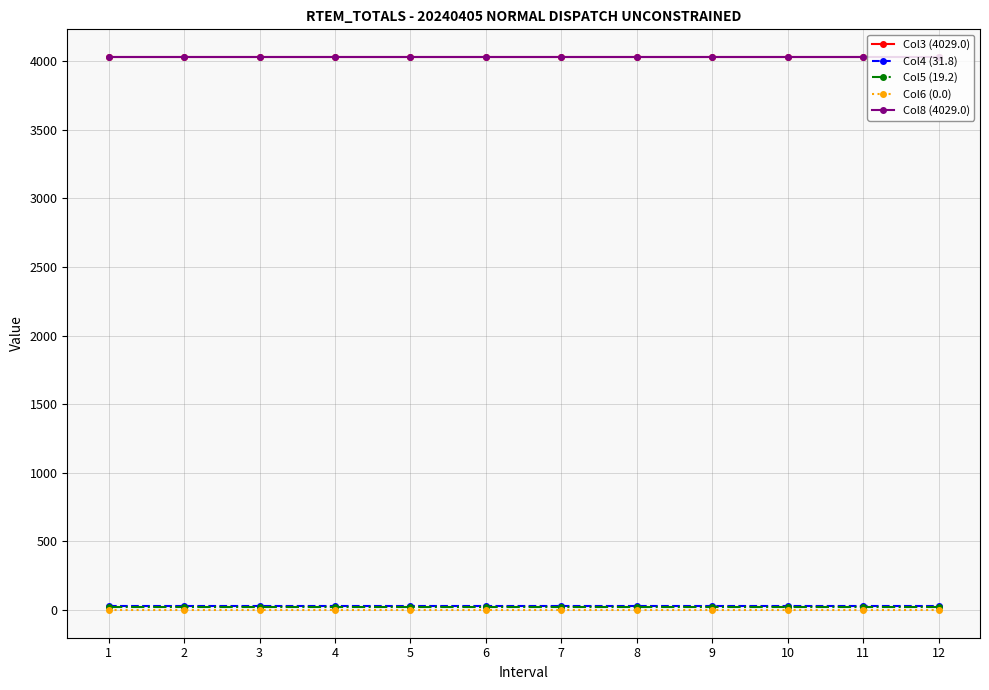

How many lines are shown in the chart?

5